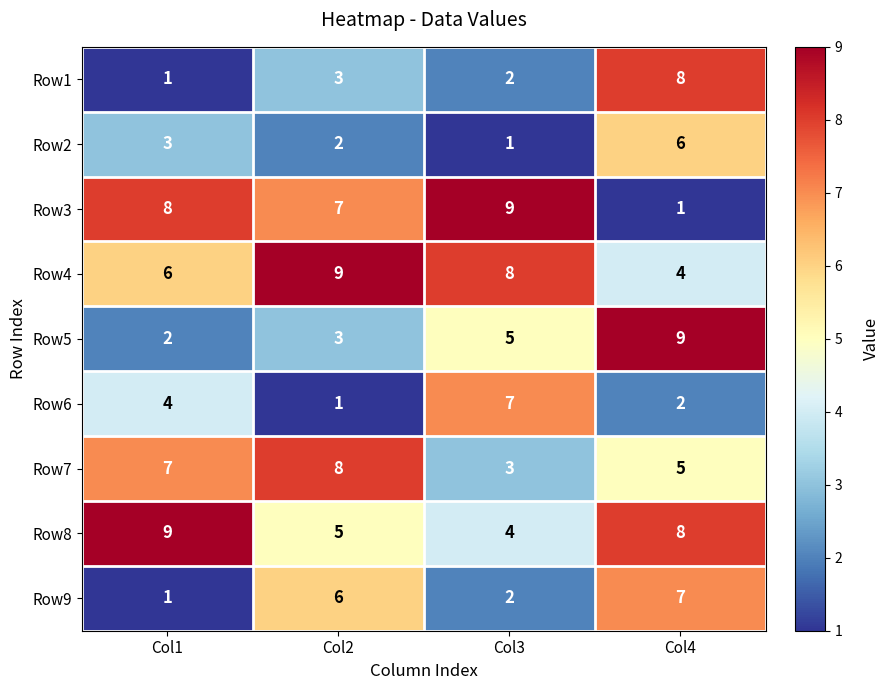

How many distinct data groups are displayed?

9